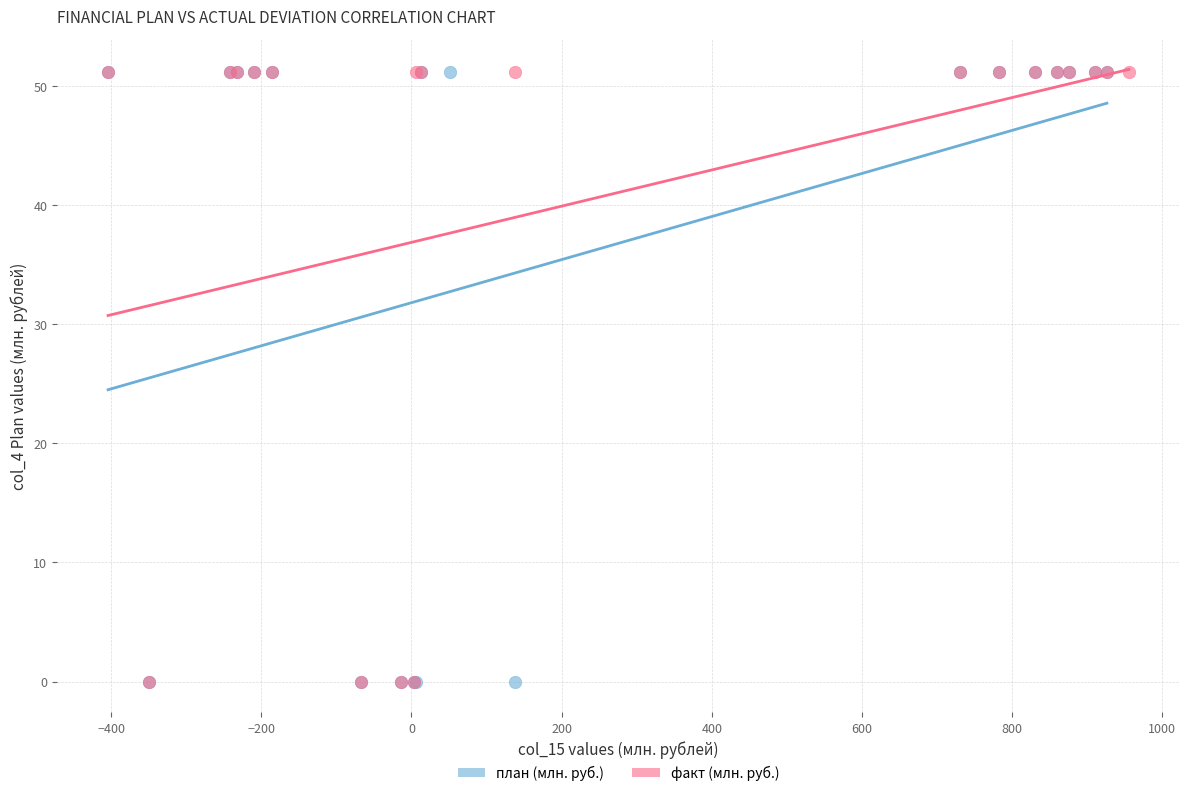

What are all the series names shown in the legend?

план (млн. руб.), факт (млн. руб.)